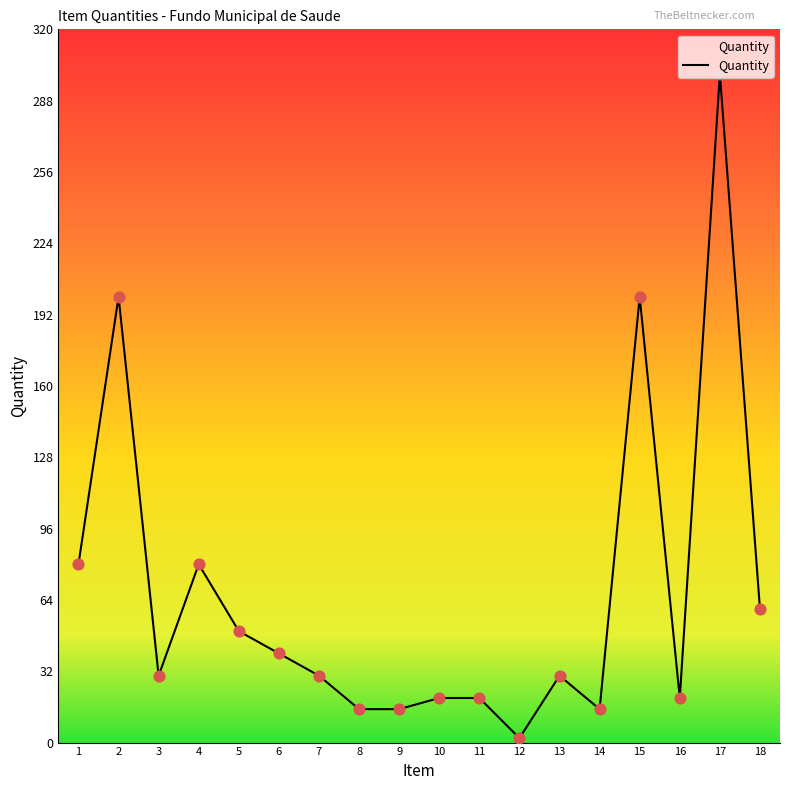

What is the ratio of the value at 7 to the value at 18?

0.5